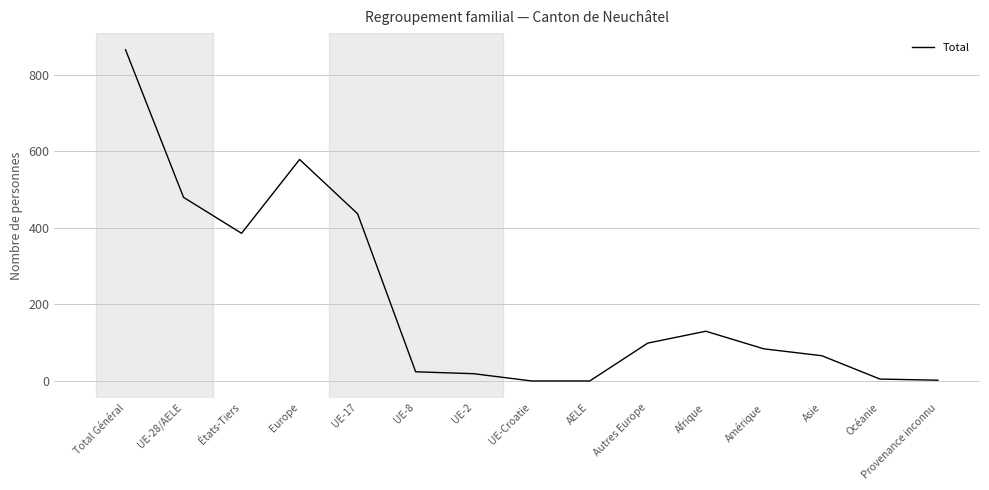

Which has a higher value, Total Général or UE-17?

Total Général